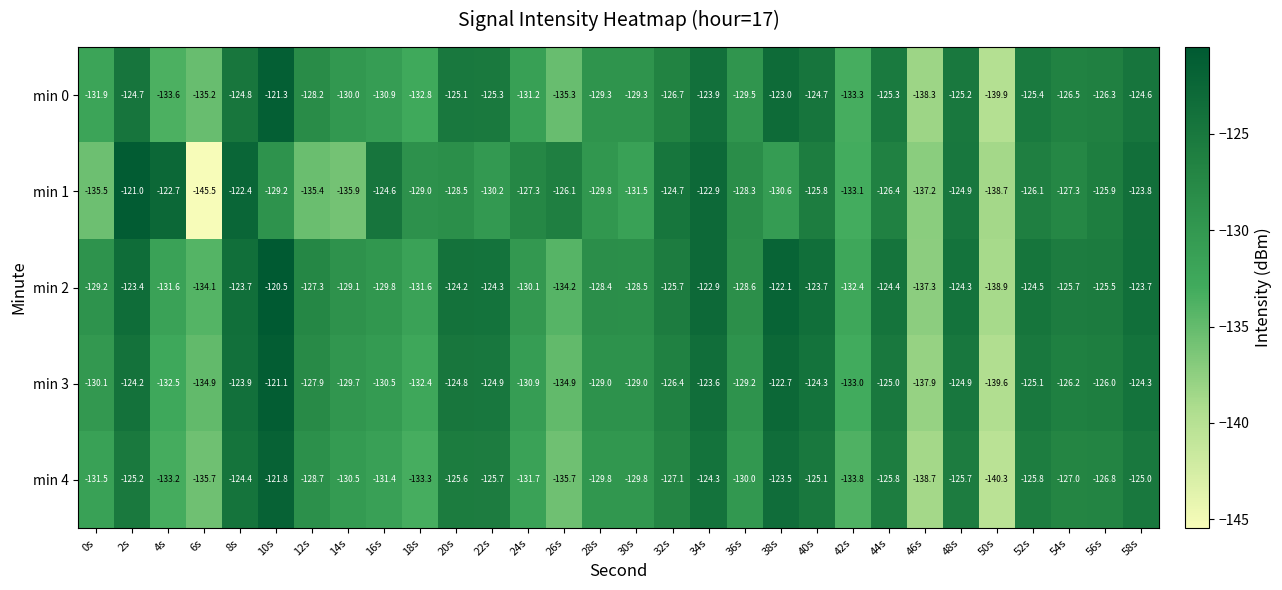

Which series has the largest total across all categories?

min 2